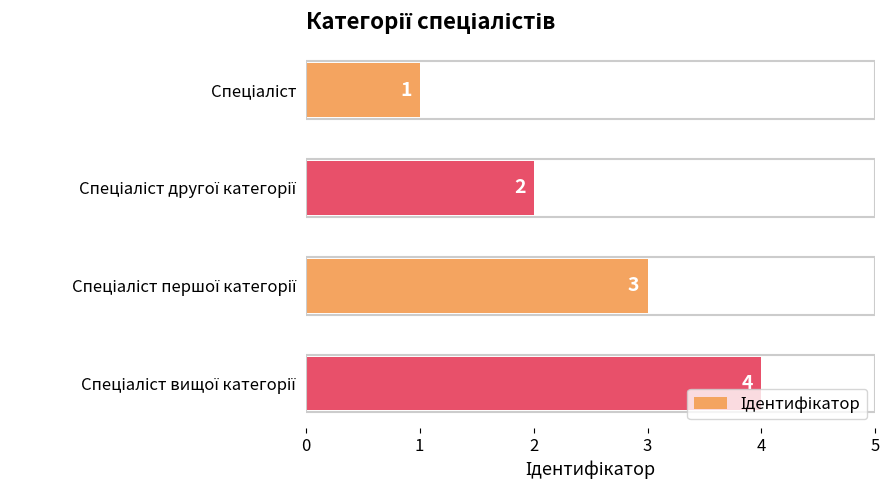

What is the greatest value displayed?

4